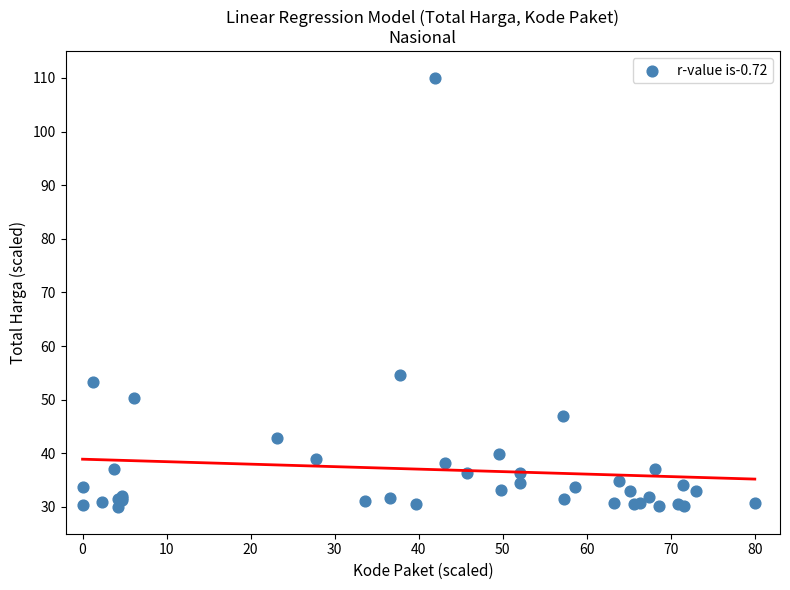

What Y value in the scatter plot is closest to 70?

54.7